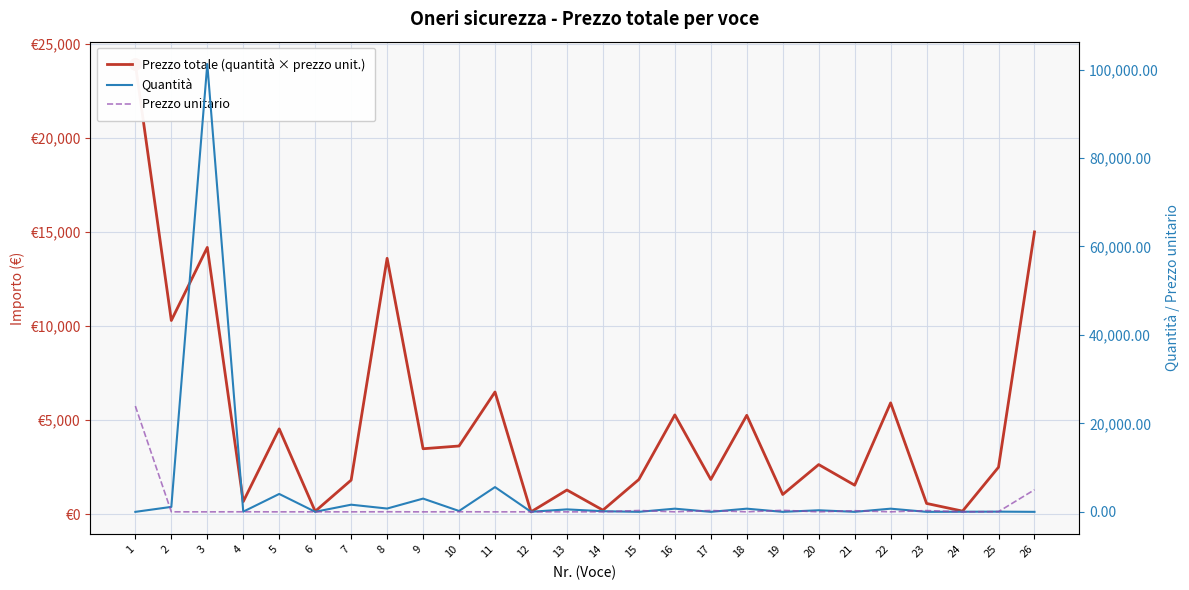

What is the spread (max minus min) of values at 3?

101249.9